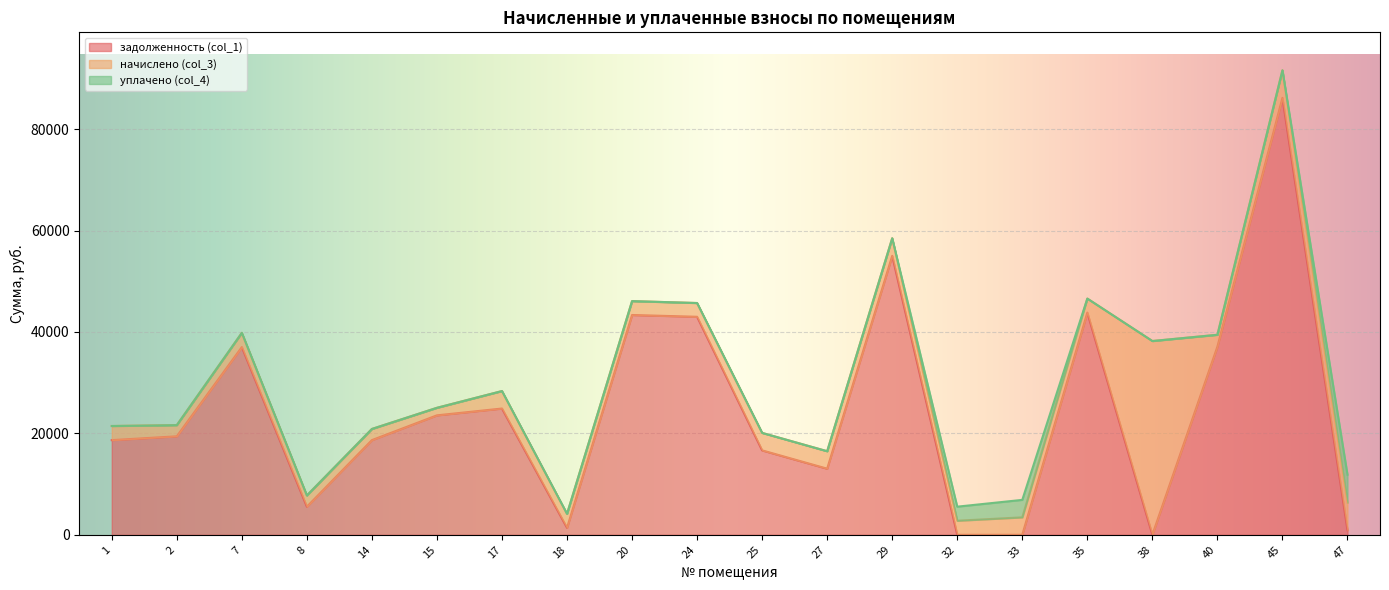

What is the maximum value for задолженность (col_1)?

86164.9